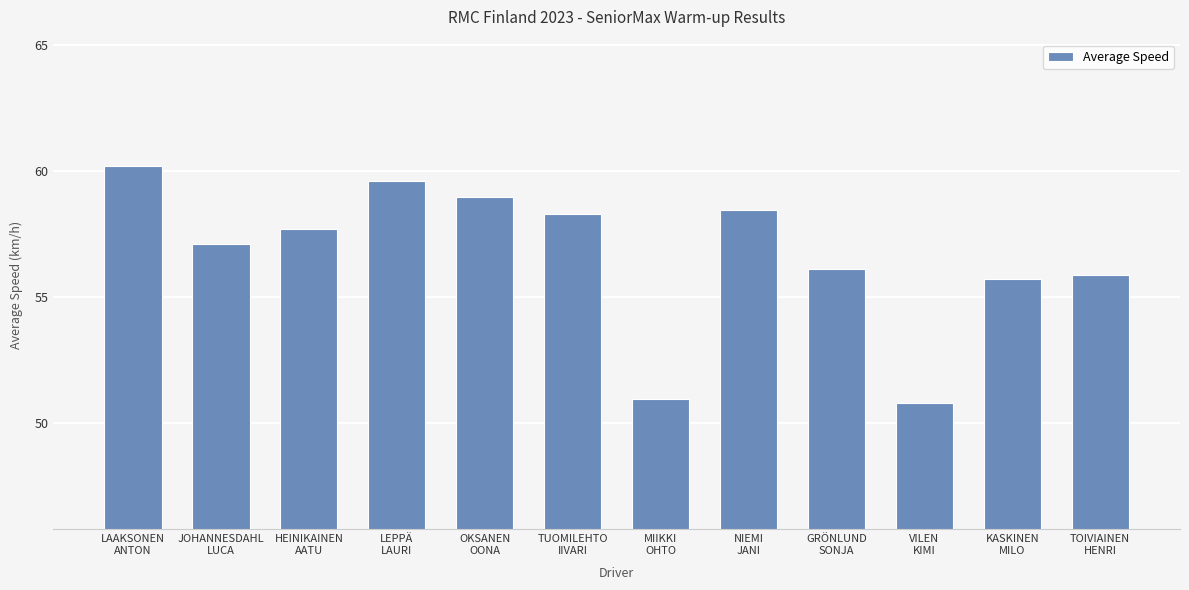

What is the greatest value displayed?

60.2